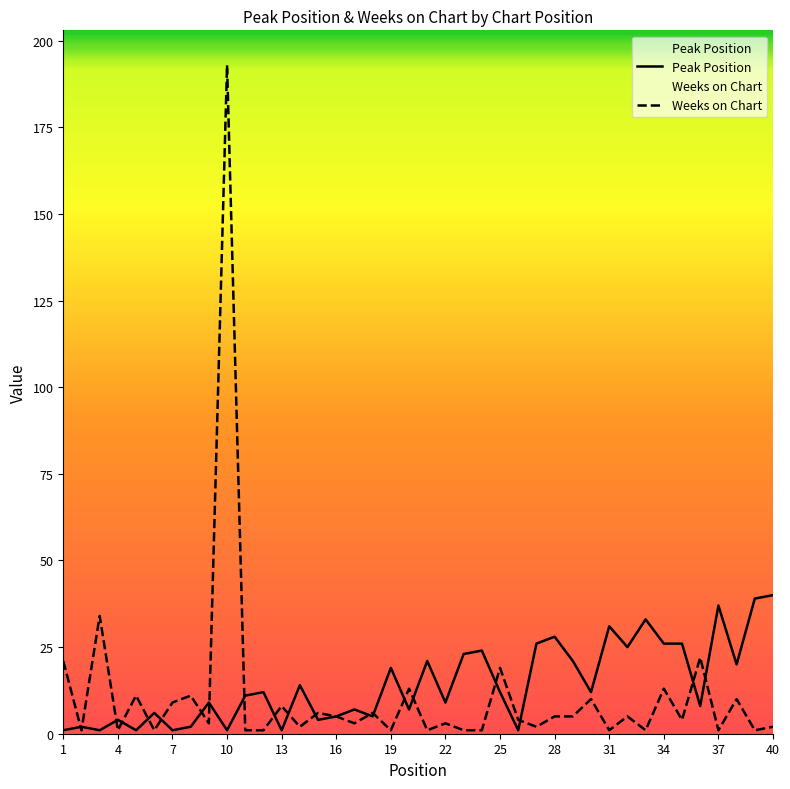

Is it true that Peak Position equals 19 at 31?

False